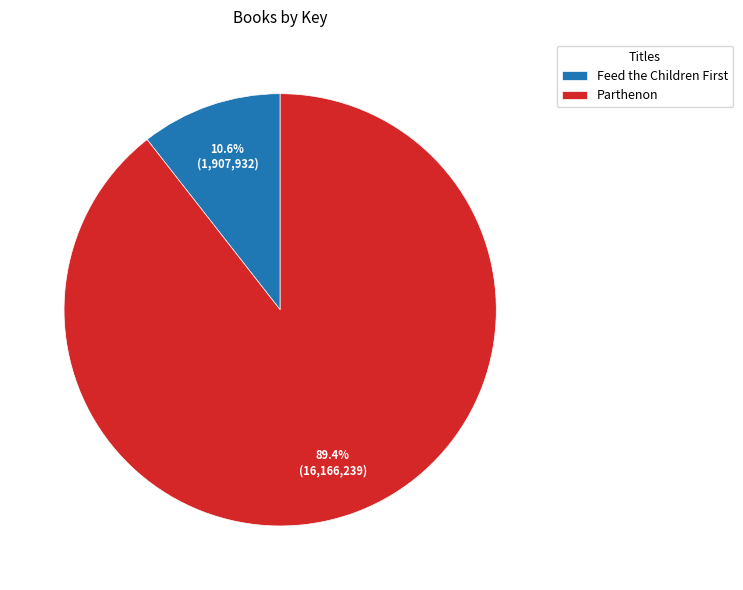

What is the smallest slice in the pie chart?

Feed the Children First